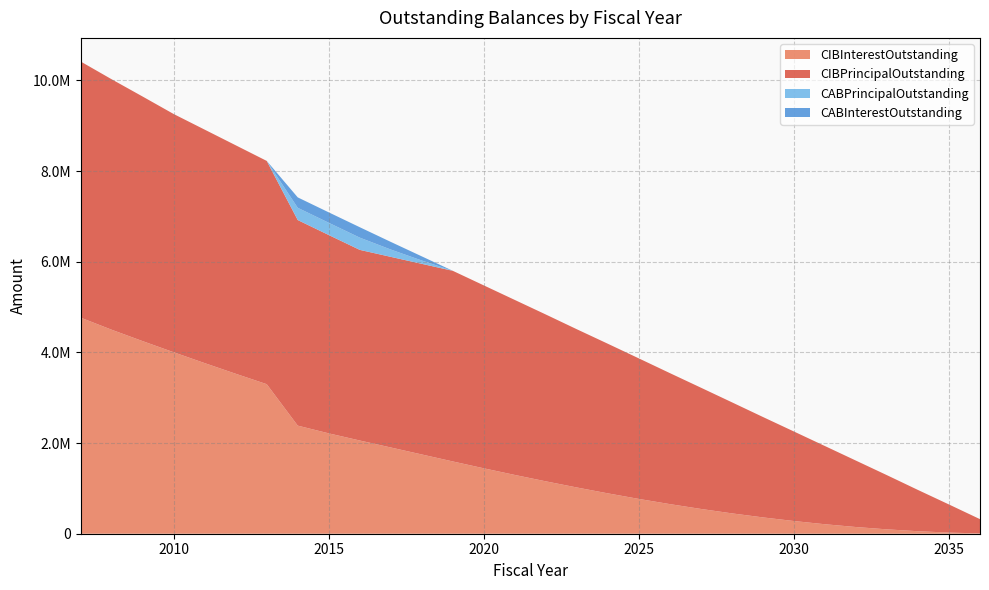

Reading left to right, extract all data points from this chart.

CIBInterestOutstanding: 2007=4766529.3	2008=4499412.5	2009=4248137.5	2010=4002937.5	2011=3763250.0	2012=3528400.0	2013=3298612.5	2014=2384320.6	2015=2213843.8	2016=2056306.2	2017=1902293.8	2018=1748281.2	2019=1594268.8	2020=1442806.2	2021=1296518.8	2022=1155556.2	2023=1020143.8	2024=890431.2	2025=767568.8	2026=652906.2	2027=546743.8	2028=449100.0	2029=360081.2	2030=279968.8	2031=209043.8	2032=147681.2	2033=96256.2	2034=55237.5	2035=25000.0	2036=6300.0
CIBPrincipalOutstanding: 2007=5650000.0	2008=5525000.0	2009=5395000.0	2010=5255000.0	2011=5150000.0	2012=5040000.0	2013=4925000.0	2014=4535000.0	2015=4375000.0	2016=4205000.0	2017=4205000.0	2018=4205000.0	2019=4205000.0	2020=4035000.0	2021=3860000.0	2022=3680000.0	2023=3490000.0	2024=3300000.0	2025=3100000.0	2026=2890000.0	2027=2675000.0	2028=2450000.0	2029=2215000.0	2030=1975000.0	2031=1725000.0	2032=1465000.0	2033=1195000.0	2034=910000.0	2035=620000.0	2036=315000.0
CABPrincipalOutstanding: 2007=0.0	2008=0.0	2009=0.0	2010=0.0	2011=0.0	2012=0.0	2013=0.0	2014=269999.3	2015=269999.3	2016=269999.3	2017=161449.2	2018=73469.6	2019=0.0	2020=0.0	2021=0.0	2022=0.0	2023=0.0	2024=0.0	2025=0.0	2026=0.0	2027=0.0	2028=0.0	2029=0.0	2030=0.0	2031=0.0	2032=0.0	2033=0.0	2034=0.0	2035=0.0	2036=0.0
CABInterestOutstanding: 2007=0.0	2008=0.0	2009=0.0	2010=0.0	2011=0.0	2012=0.0	2013=0.0	2014=230000.7	2015=230000.7	2016=230000.7	2017=168550.8	2018=91530.4	2019=0.0	2020=0.0	2021=0.0	2022=0.0	2023=0.0	2024=0.0	2025=0.0	2026=0.0	2027=0.0	2028=0.0	2029=0.0	2030=0.0	2031=0.0	2032=0.0	2033=0.0	2034=0.0	2035=0.0	2036=0.0